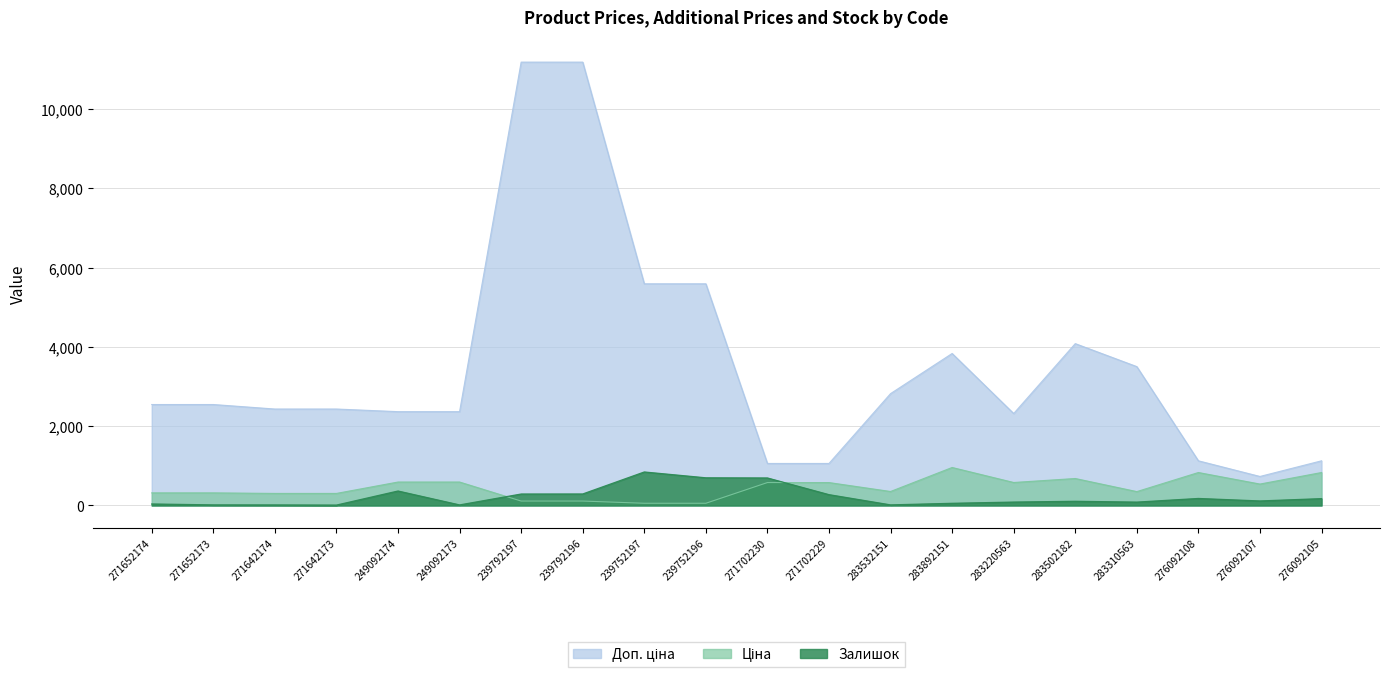

Reading right to left, what are all the values shown in this chart?

Ціна: 276092105=831.5	276092107=540.5	276092108=831.5	283310563=350.2	283502182=680.4	283220563=579.8	283892151=958.4	283532151=352.6	271702229=578.1	271702230=578.1	239752196=55.9	239752197=55.9	239792196=111.8	239792197=111.8	249092173=591.6	249092174=591.6	271642173=304.1	271642174=304.1	271652173=318.3	271652174=318.3
Доп. ціна: 276092105=1126.7	276092107=732.0	276092108=1126.7	283310563=3502.5	283502182=4082.3	283220563=2319.2	283892151=3833.8	283532151=2821.2	271702229=1060.0	271702230=1060.0	239752196=5591.0	239752197=5591.0	239792196=11182.0	239792197=11182.0	249092173=2366.5	249092174=2366.5	271642173=2432.8	271642174=2432.8	271652173=2546.4	271652174=2546.4
Залишок: 276092105=173.0	276092107=114.0	276092108=177.0	283310563=85.0	283502182=106.0	283220563=86.0	283892151=55.0	283532151=15.0	271702229=273.0	271702230=694.0	239752196=698.0	239752197=845.0	239792196=290.0	239792197=289.0	249092173=14.0	249092174=365.0	271642173=10.0	271642174=14.0	271652173=15.0	271652174=38.0